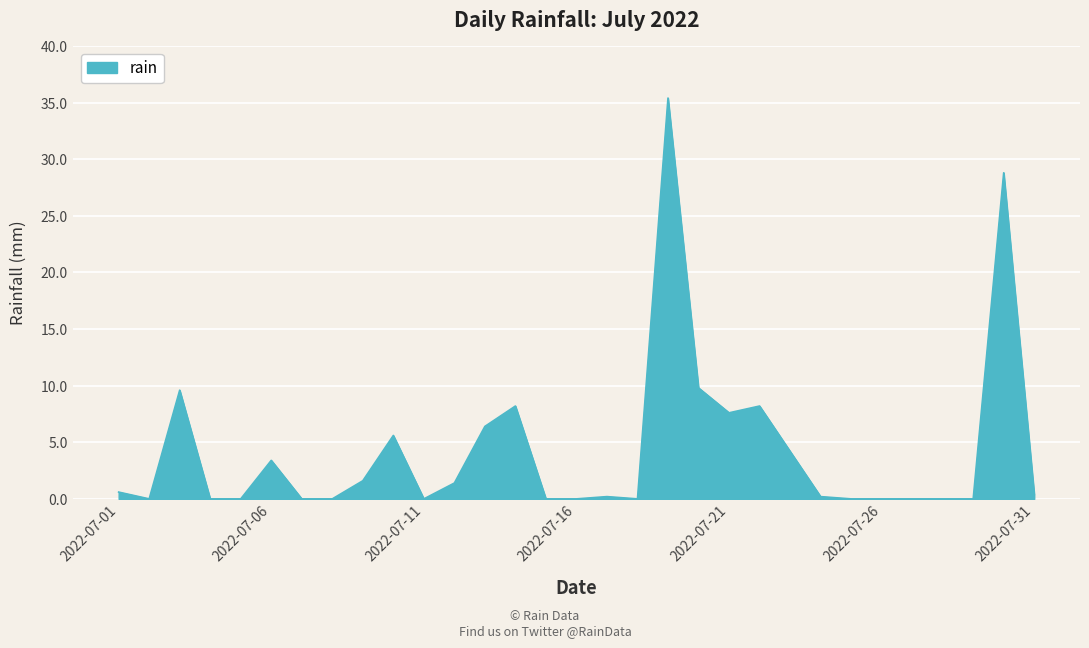

Reading left to right, transcribe all the data shown in this chart.

0.6	0.0	9.6	0.0	0.0	3.4	0.0	0.0	1.6	5.6	0.0	1.4	6.4	8.2	0.0	0.0	0.2	0.0	35.4	9.8	7.6	8.2	4.2	0.2	0.0	0.0	0.0	0.0	0.0	28.8	0.4